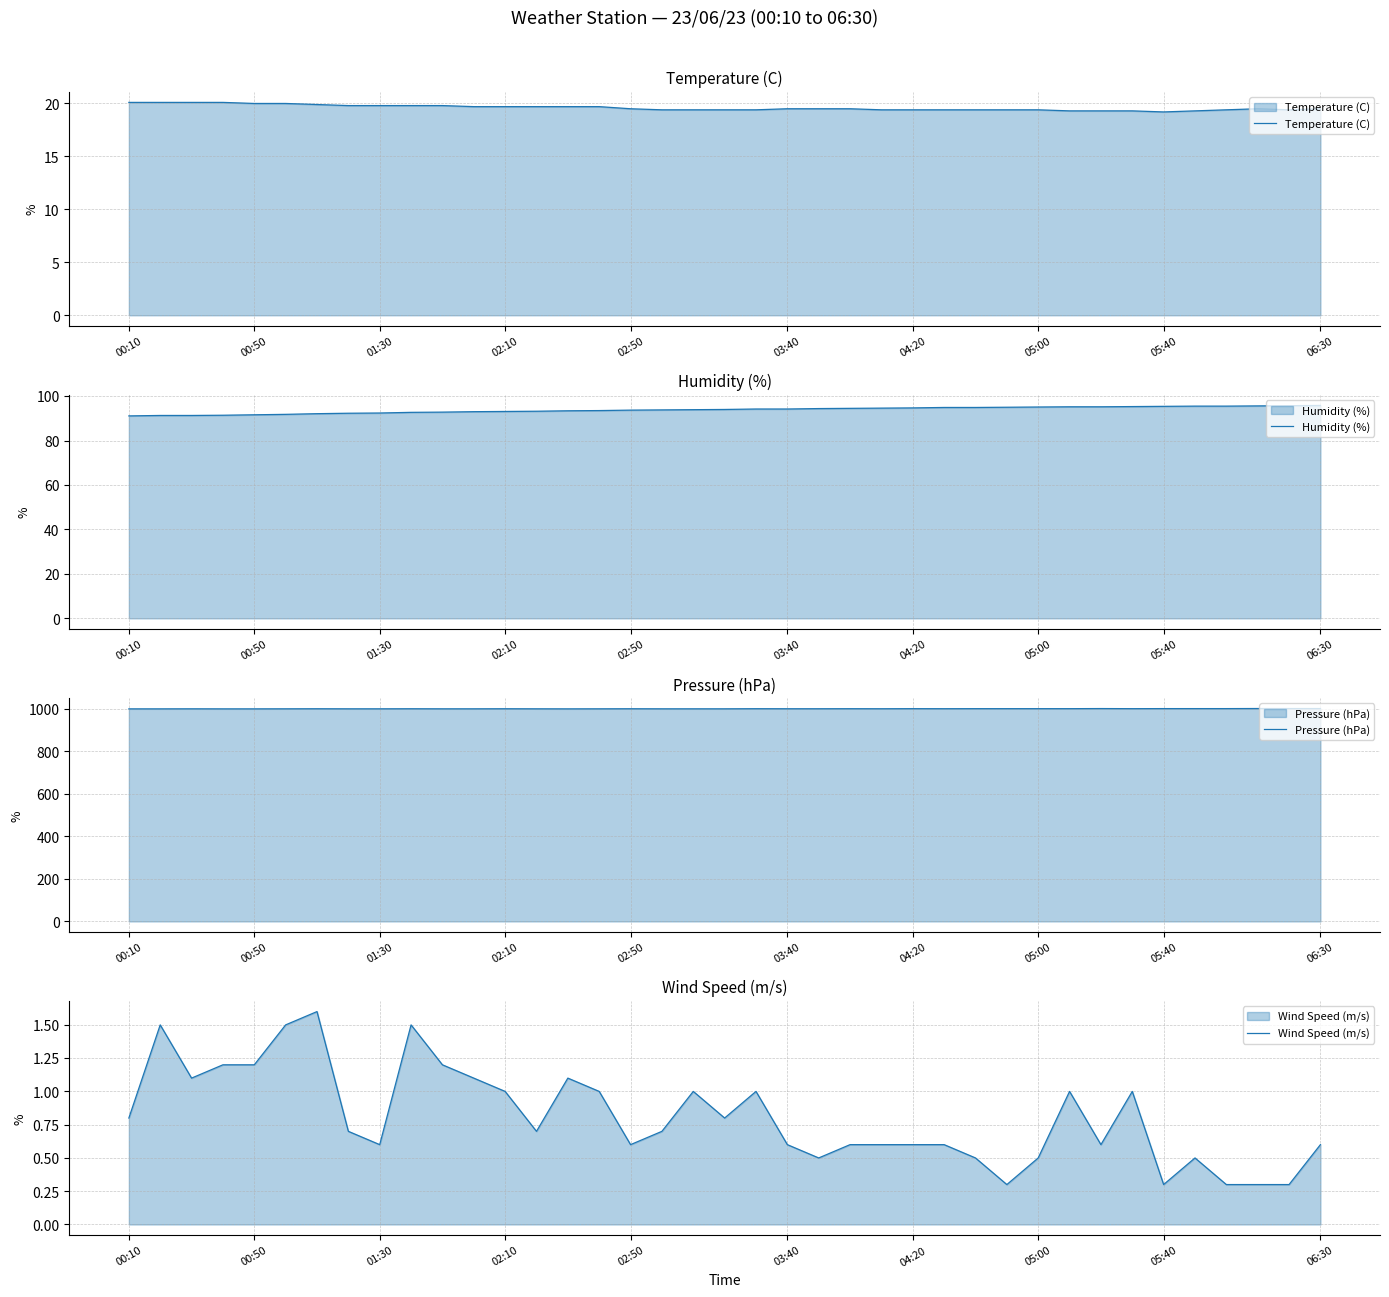

What is the lowest value of the Temperature (C) series?

19.2